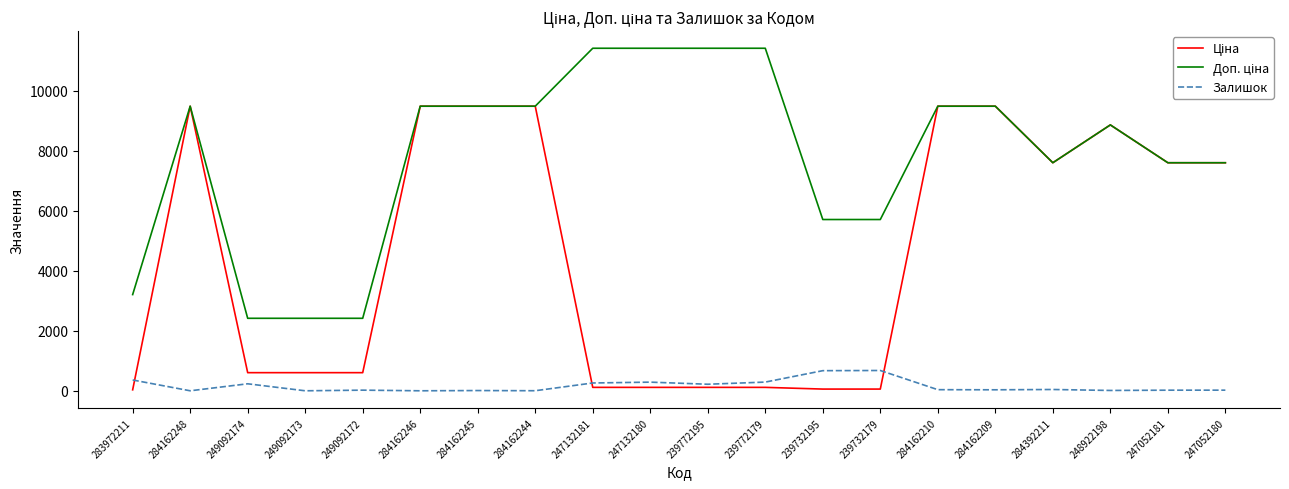

Is it true that Залишок equals 290.0 at 239772179?

True